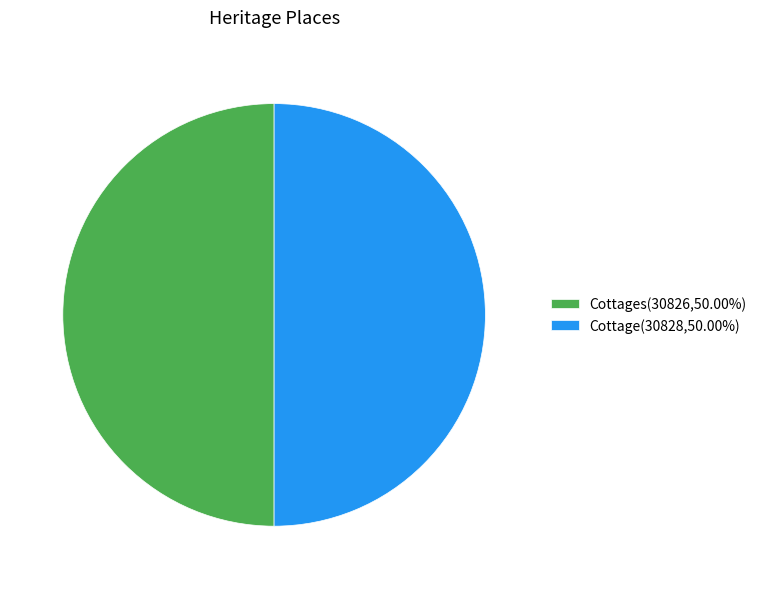

What is the ratio of the value at Cottage(30828,50.00%) to the value at Cottages(30826,50.00%)?

1.0